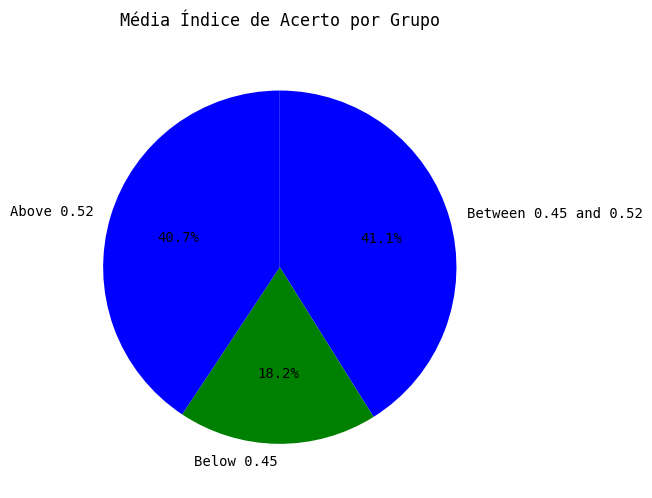

Approximately how many times larger is the value at Above 0.52 compared to Between 0.45 and 0.52?

1.0